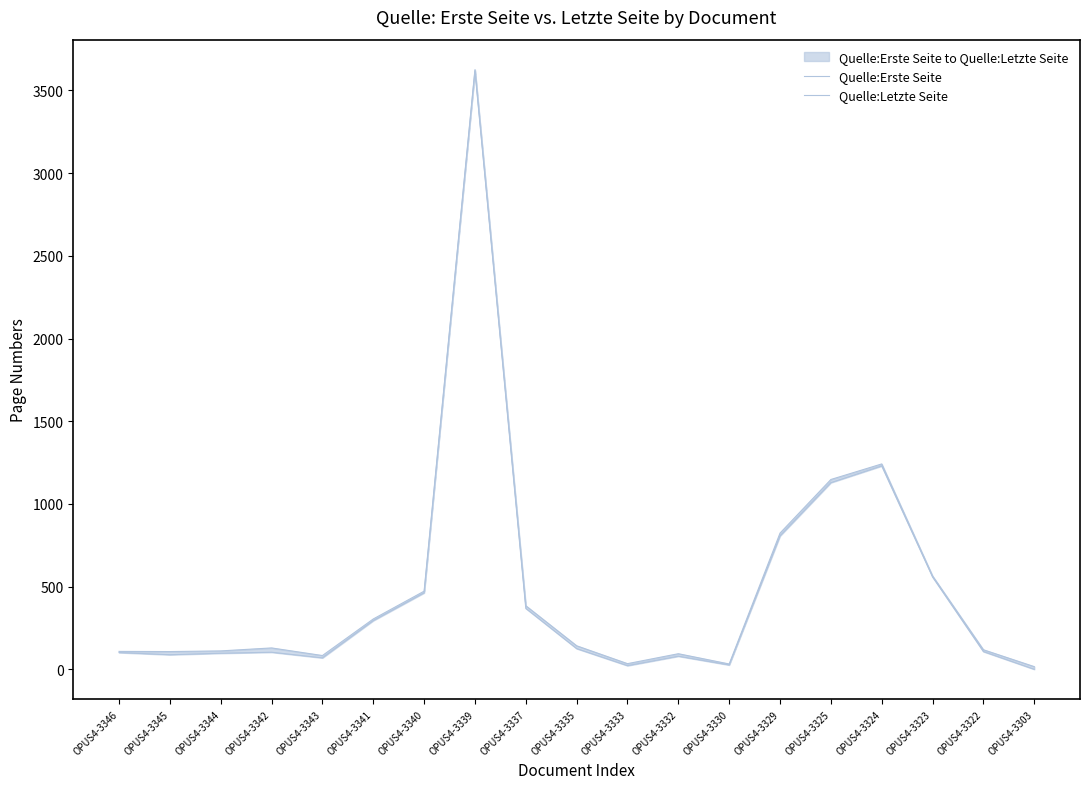

What are all the series names shown in the legend?

Quelle:Erste Seite, Quelle:Letzte Seite